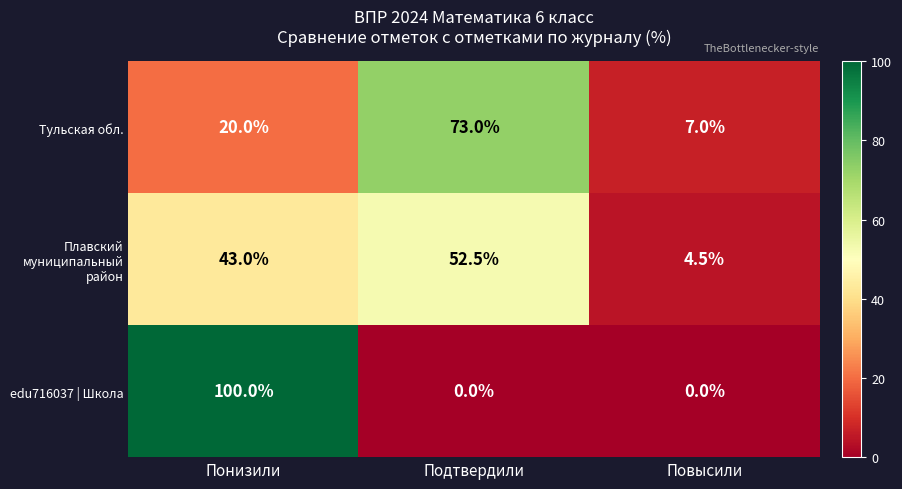

Which series has the largest range (max minus min)?

edu716037 | Школа